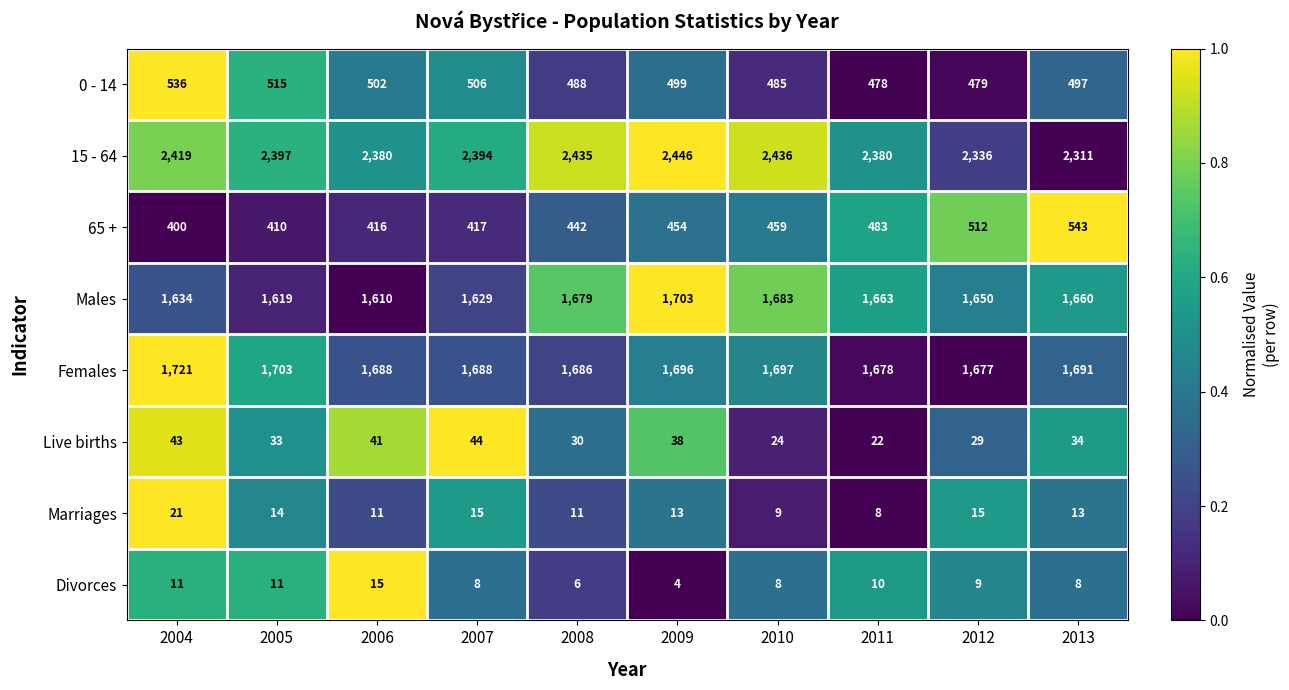

The Females series shows 1697 at 2010. True or false?

True